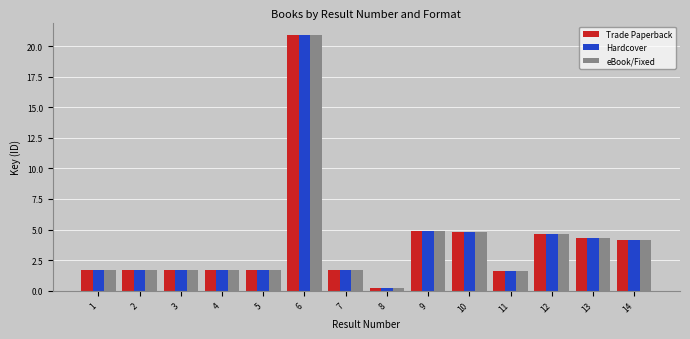

What is the value of the Trade Paperback bar at the 9th from the left?

4.9